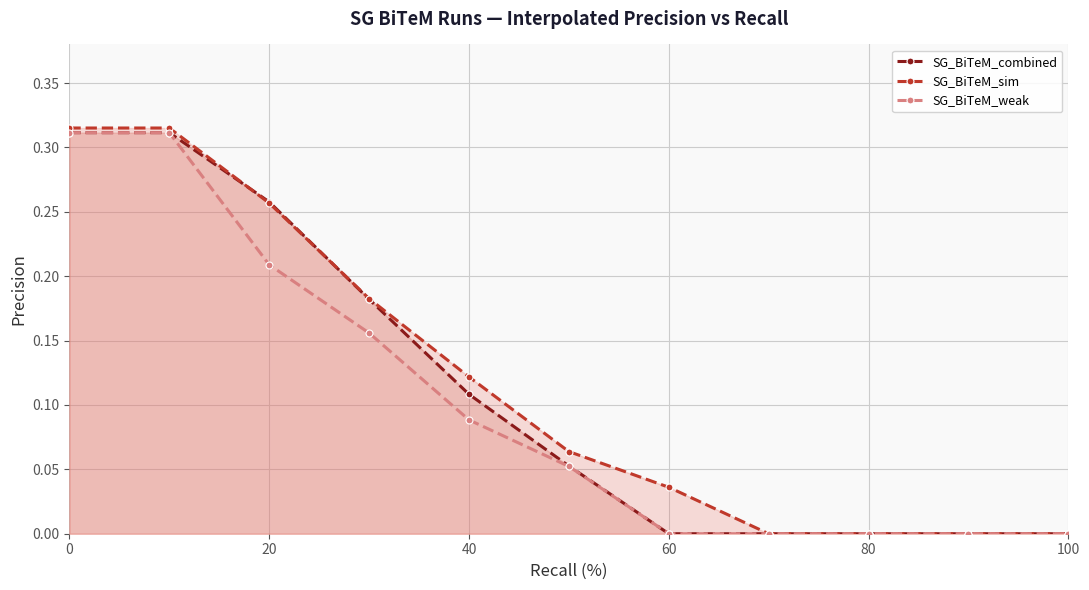

Rank the series by their maximum value, from lowest to highest.

SG_BiTeM_combined, SG_BiTeM_weak, SG_BiTeM_sim